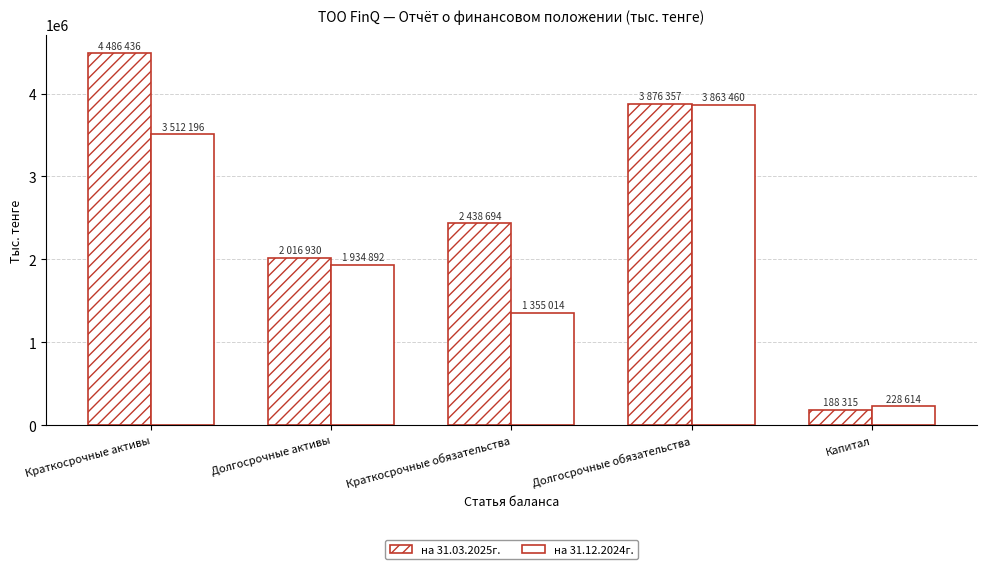

What is the total value across all series at Краткосрочные обязательства?

3793708